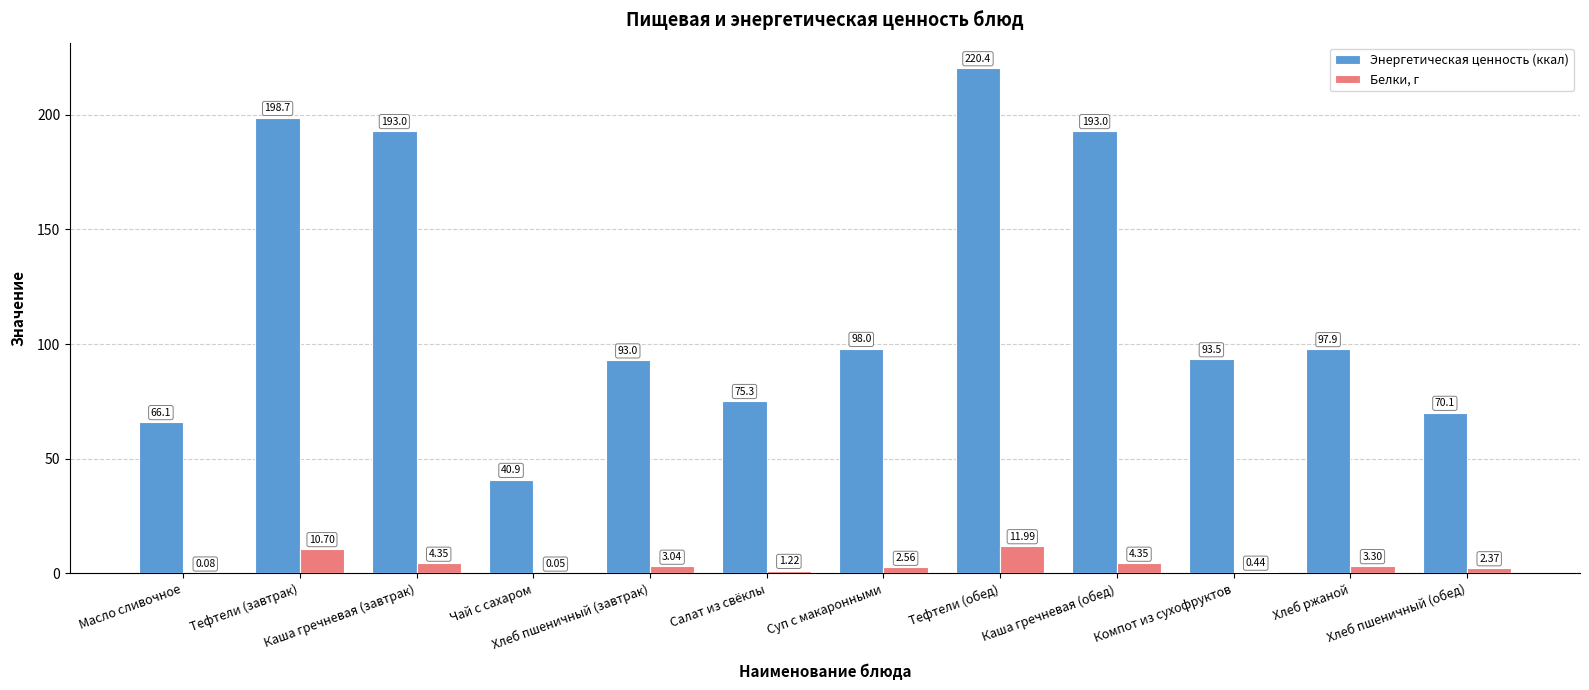

Which series has the largest total across all categories?

Энергетическая ценность (ккал)